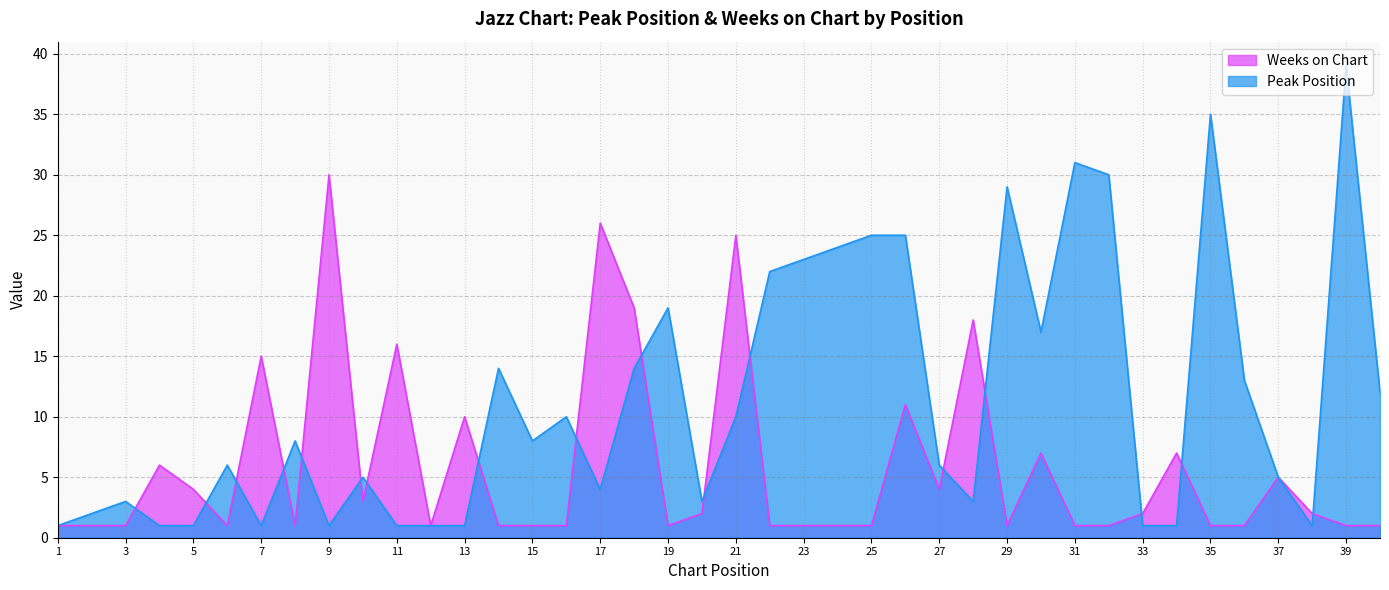

Rank the categories by Peak Position value from highest to lowest.

39, 35, 31, 32, 29, 25, 26, 24, 23, 22, 19, 30, 14, 18, 36, 40, 16, 21, 8, 15, 6, 27, 10, 37, 17, 3, 20, 28, 2, 1, 4, 5, 7, 9, 11, 12, 13, 33, 34, 38